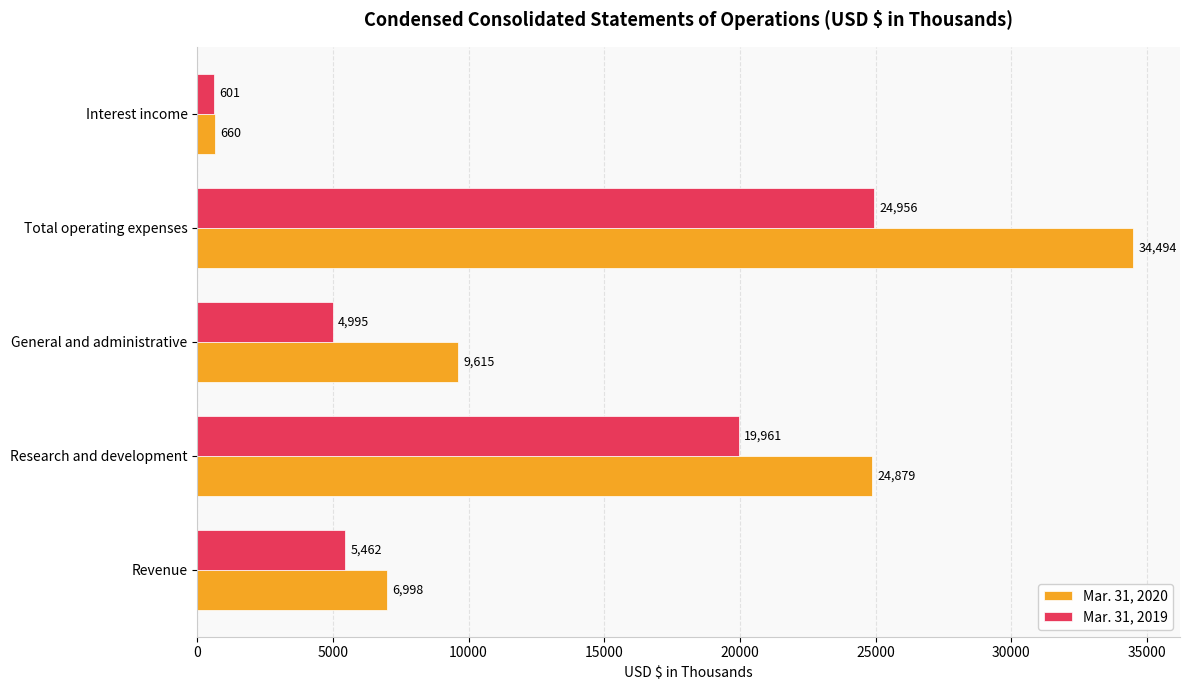

What is the smallest value displayed?

601